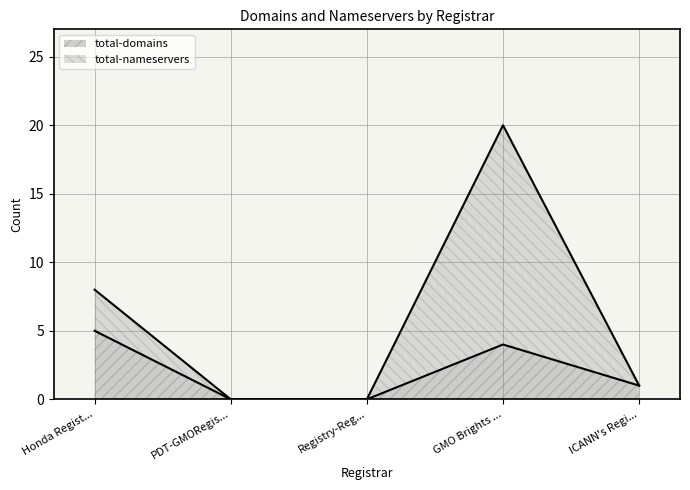

The total-domains series shows 2 at GMO Brights .... True or false?

False